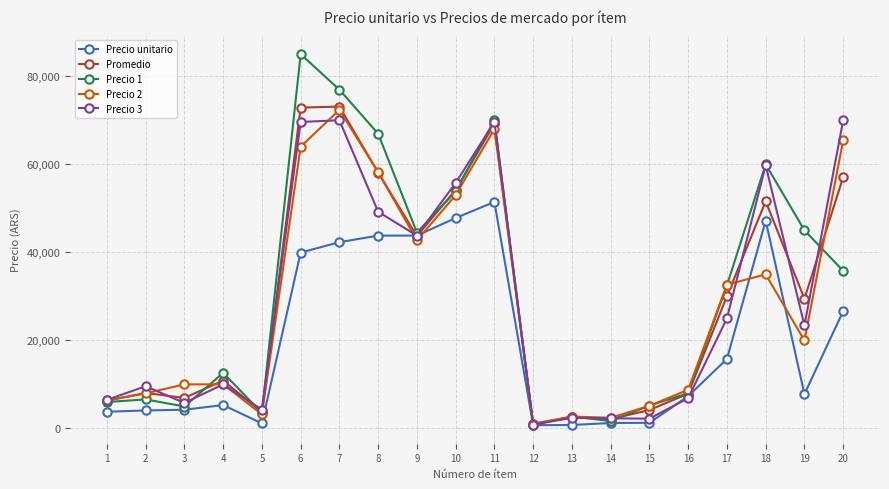

Is the value of Promedio at 5 greater than the value of Precio 3 at 18?

No